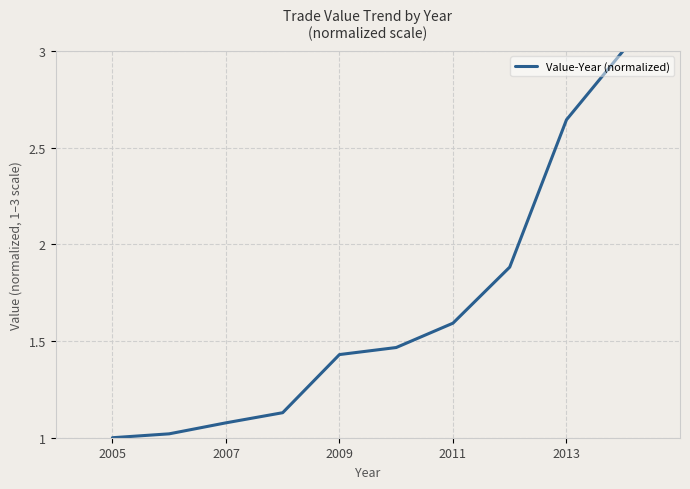

What is the greatest value displayed?

3.0